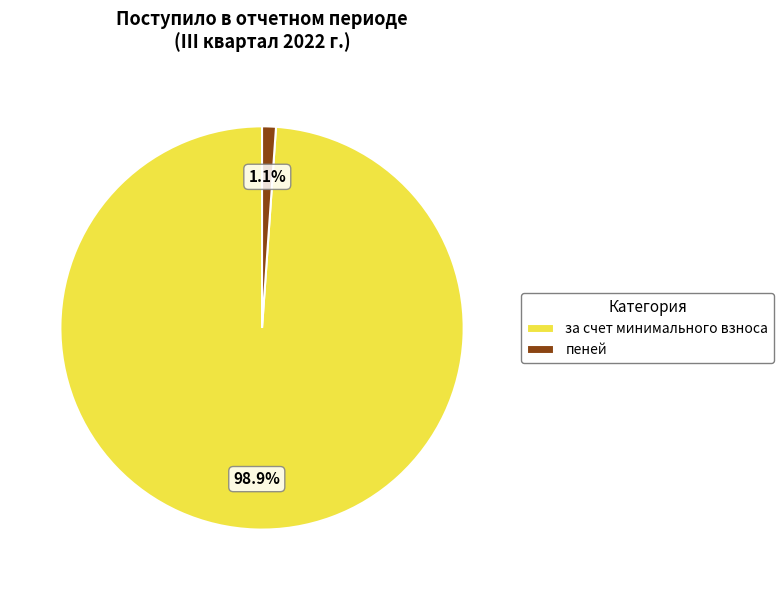

Combined, do пеней and за счет минимального взноса account for over 50%?

Yes